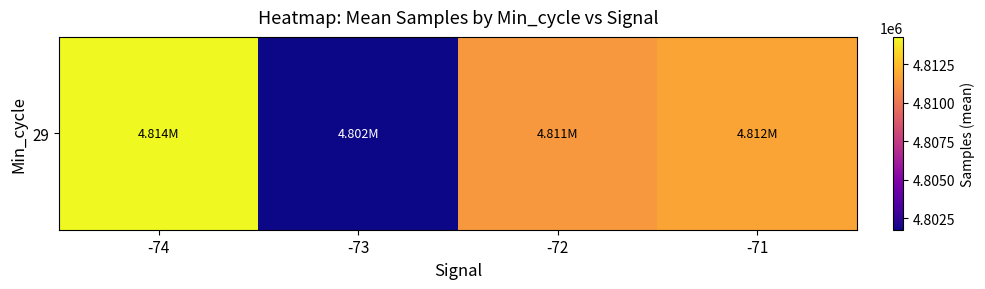

Is it true that the value at -74 is 4814259.0?

True